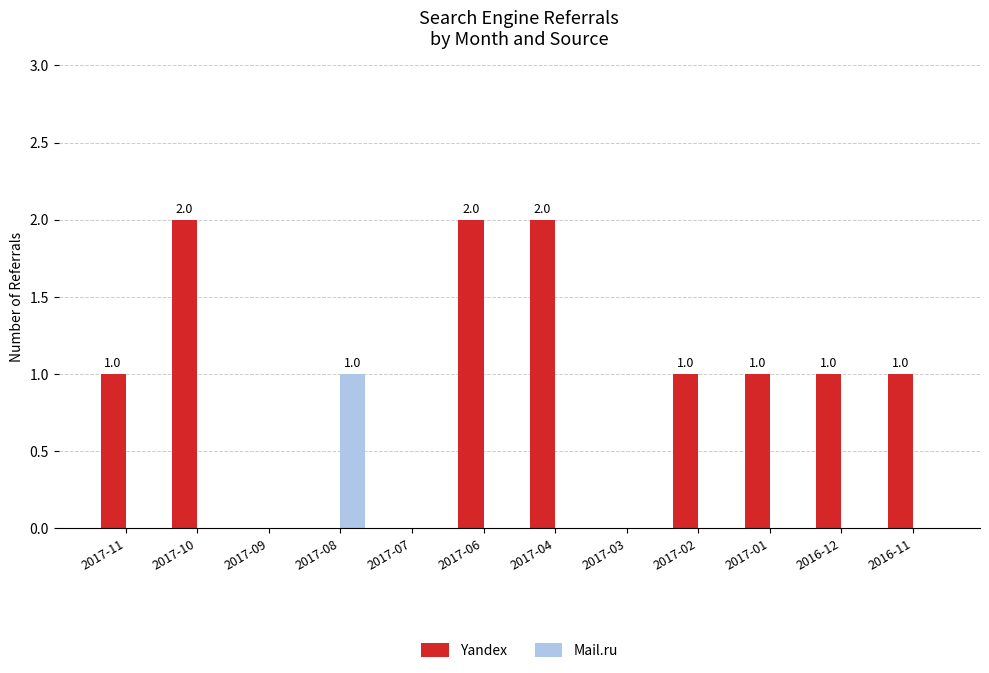

What is the maximum value shown in the chart?

2